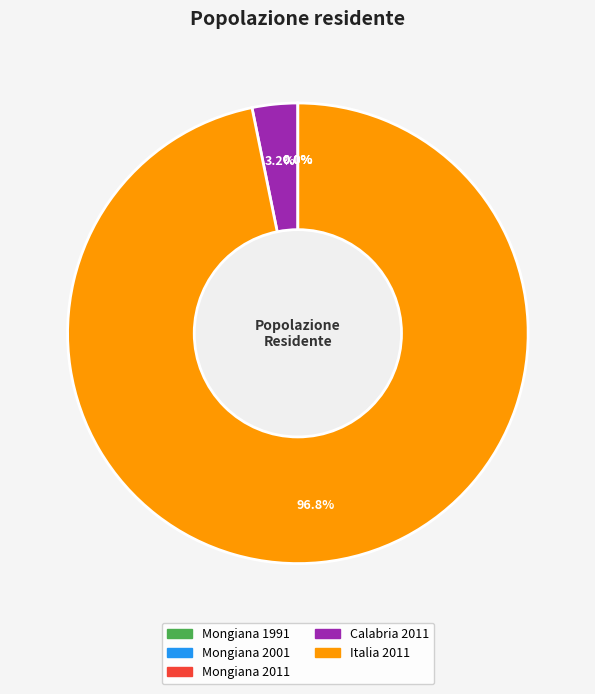

Is the sum of Italia 2011 and Calabria 2011 greater than half?

Yes